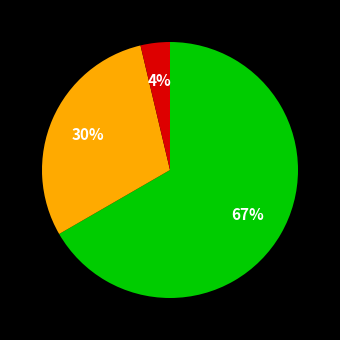

Is there a majority slice in this chart?

Yes